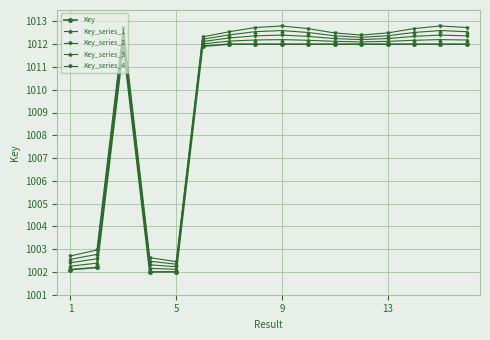

How many interior local peaks does the Key_series_1 series have?

3